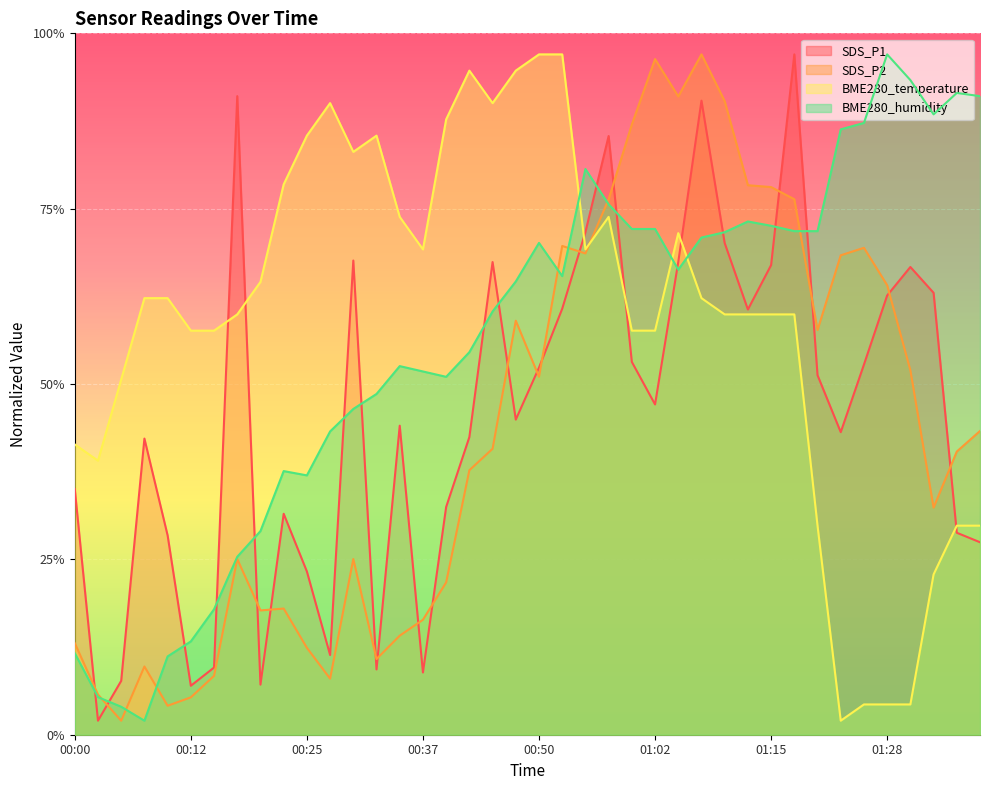

What is the minimum value shown in the chart?

2.0